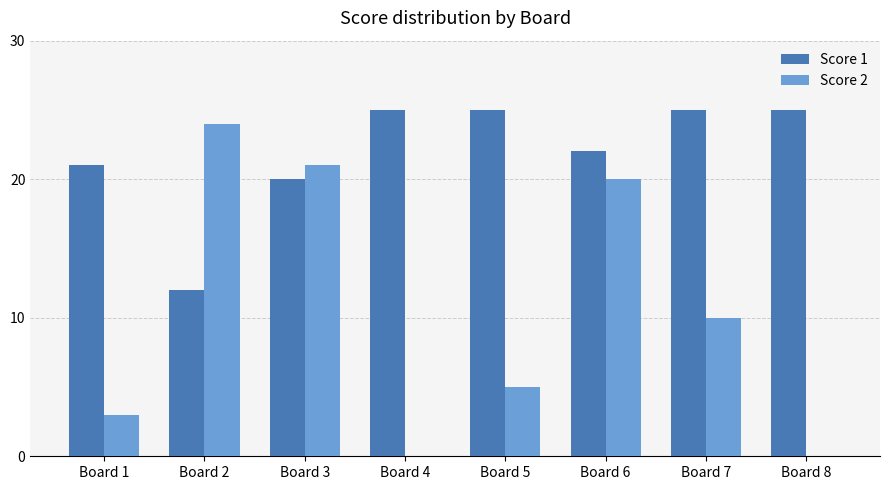

Reading left to right, transcribe all the data shown in this chart.

Score 1: 21	12	20	25	25	22	25	25
Score 2: 3	24	21	0	5	20	10	0